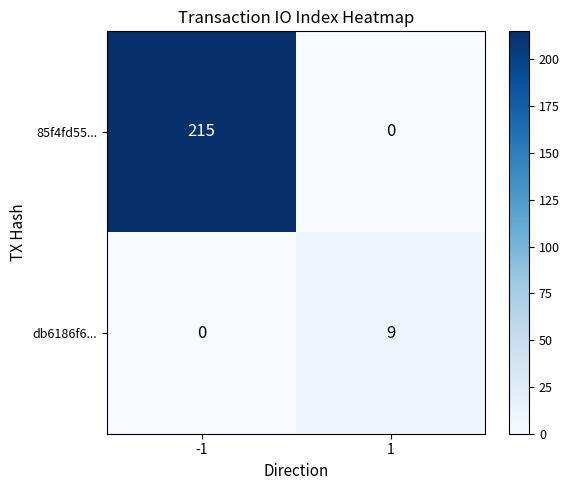

How many positive values does the db6186f6... series have?

1